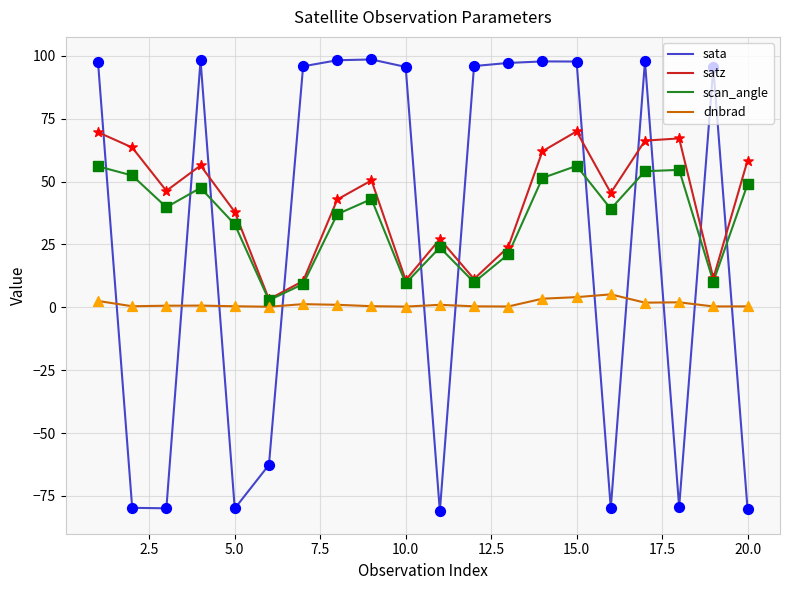

True or false: sata and scan_angle intersect in this chart.

True